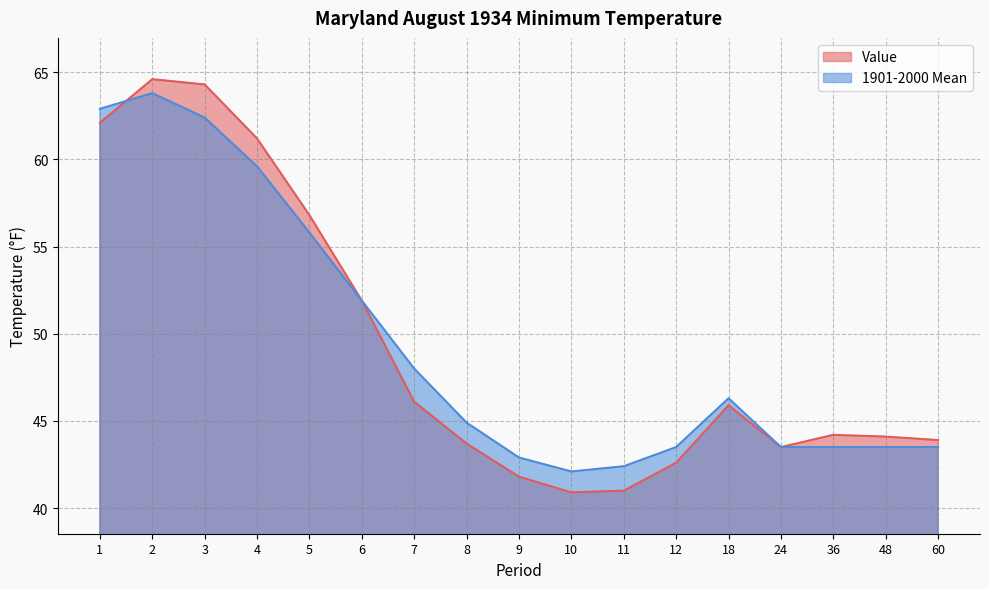

List the labels in order of 1901-2000 Mean value, largest first.

2, 1, 3, 4, 5, 6, 7, 18, 8, 12, 24, 36, 48, 60, 9, 11, 10